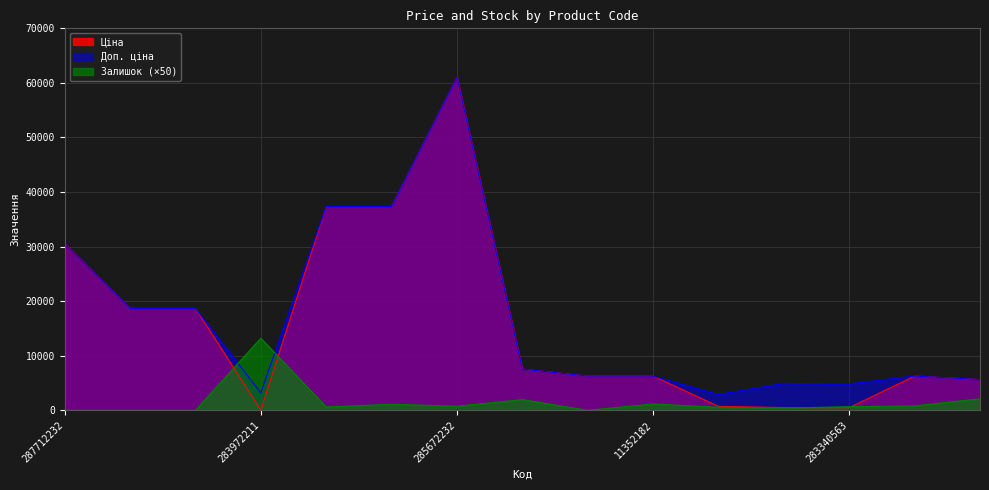

What is the value of the Ціна point at the 3rd from the left?

18671.5